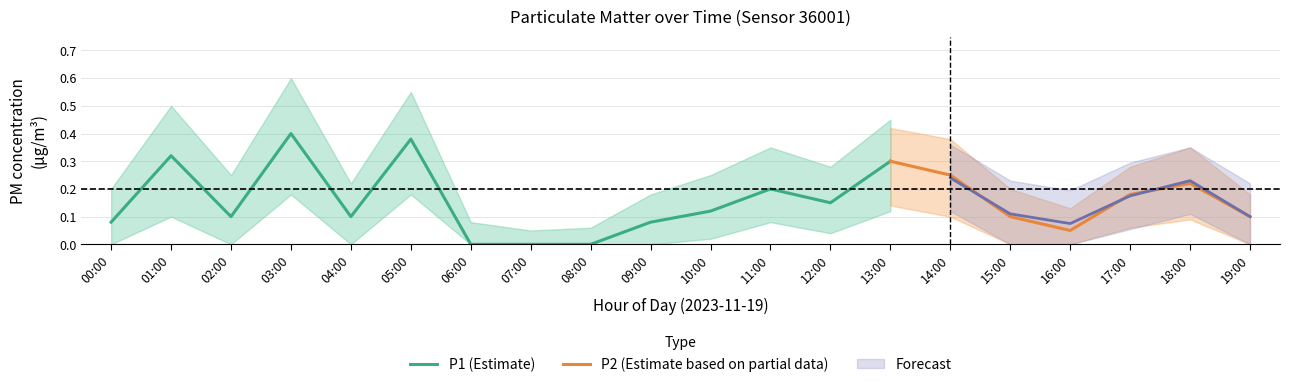

The value of P1_lower at 01:00 is 0.1. True or false?

True